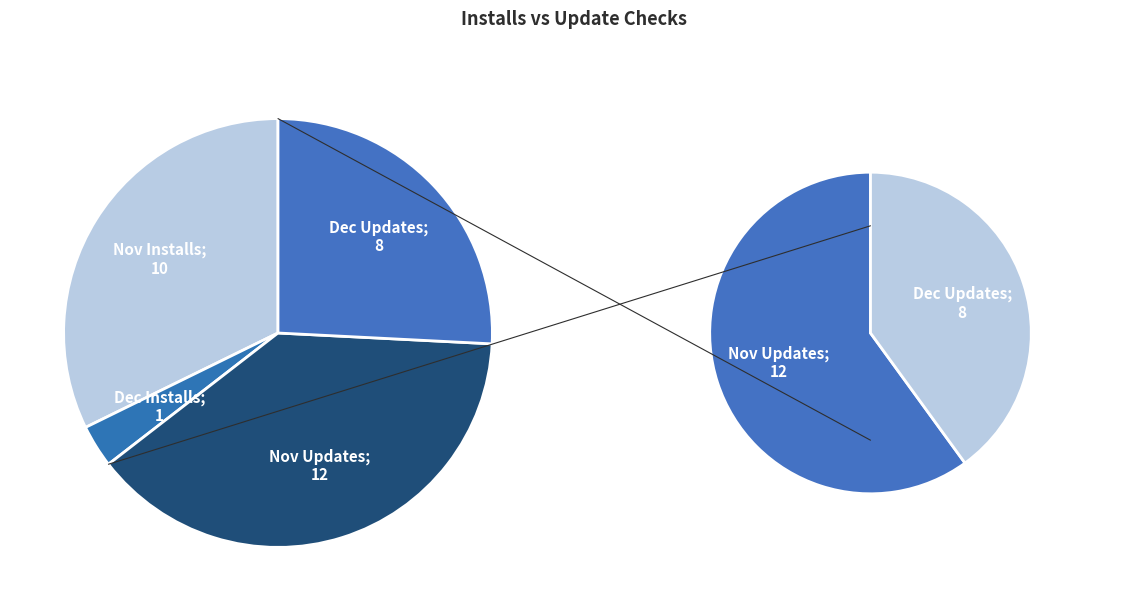

Combined, do 31 and 21 account for over 50%?

No